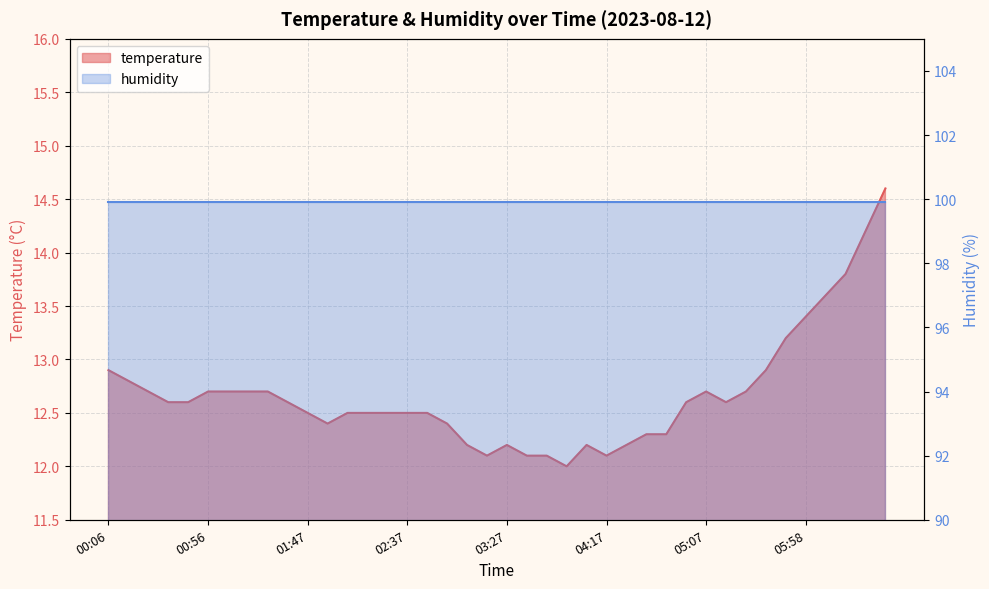

True or false: there are more than 1 points higher than both neighbors.

True